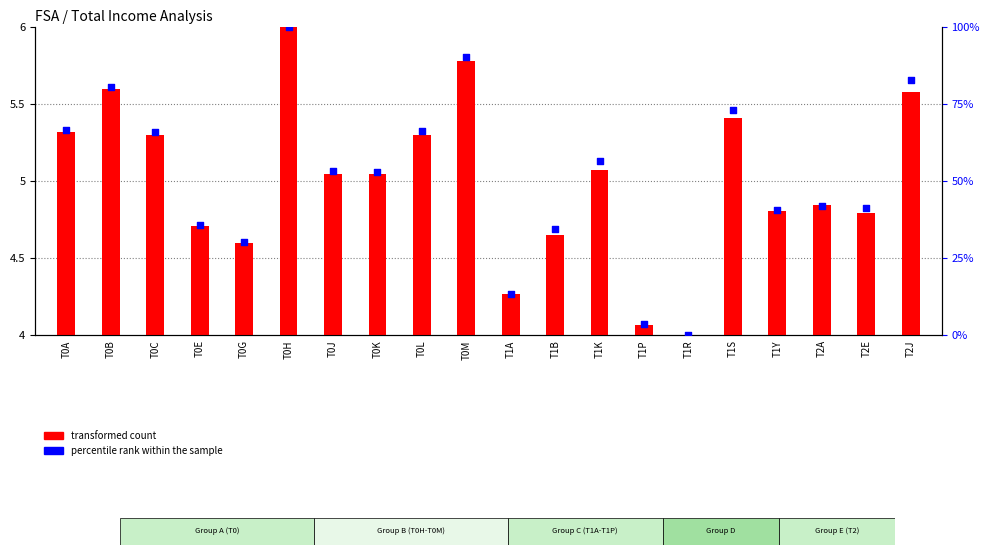

Which series has the widest spread of Y values?

percentile rank within the sample